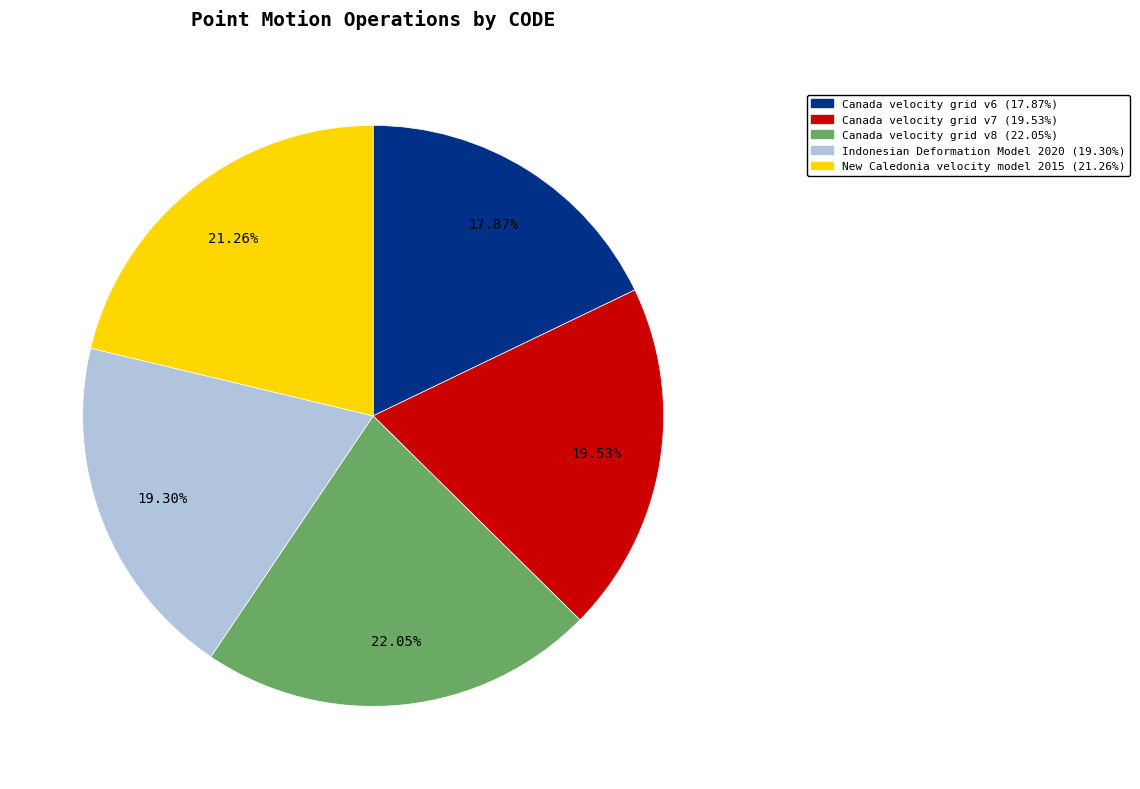

Which has a higher value, Indonesian Deformation Model 2020 or Canada velocity grid v6?

Indonesian Deformation Model 2020